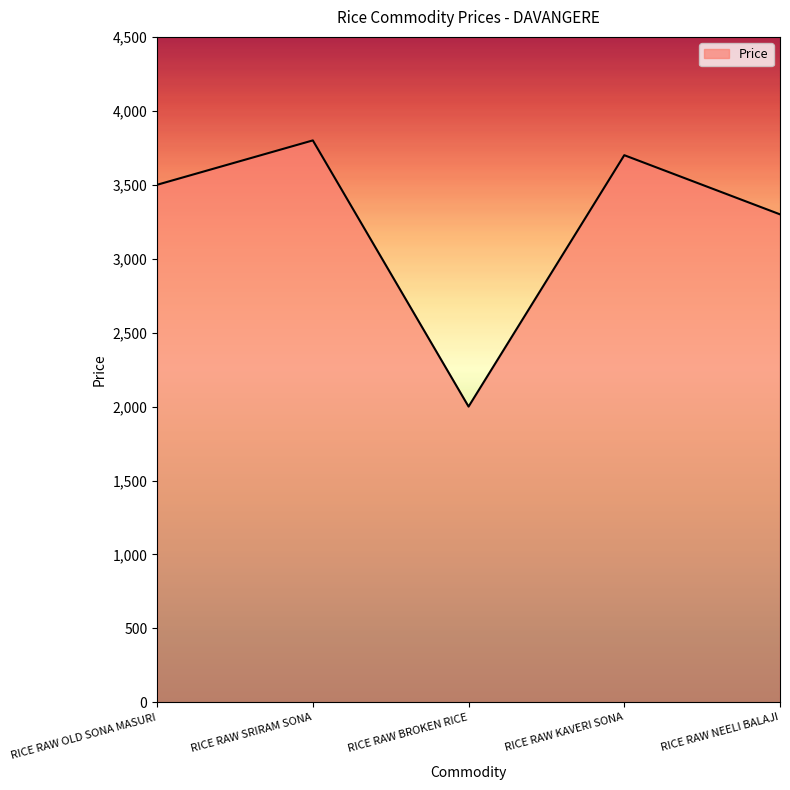

Reading left to right, extract all data points from this chart.

RICE RAW OLD SONA MASURI=3500	RICE RAW SRIRAM SONA=3800	RICE RAW BROKEN RICE=2000	RICE RAW KAVERI SONA=3700	RICE RAW NEELI BALAJI=3300